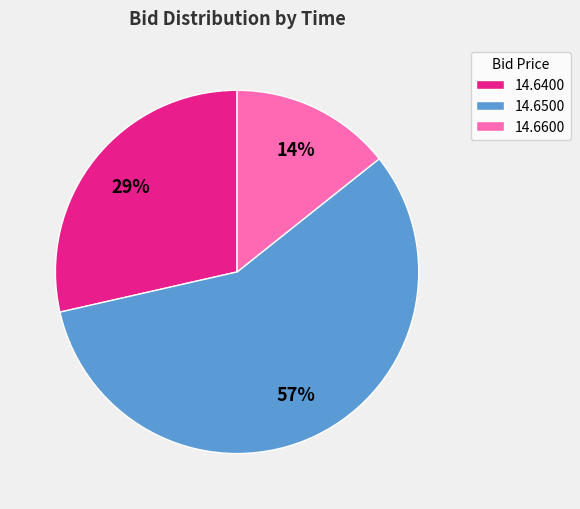

How many slices are in this pie chart?

3